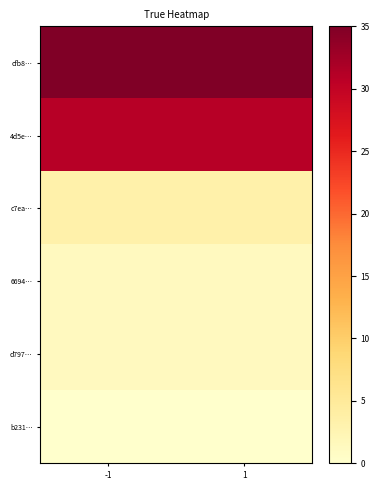

Reading left to right, transcribe all the data shown in this chart.

cfb8…: -1=35.0	1=35.0
4d5e…: -1=31.0	1=31.0
c7ea…: -1=3.4	1=3.4
6694…: -1=1.3	1=1.3
d797…: -1=1.3	1=1.3
b231…: -1=0.0	1=0.0